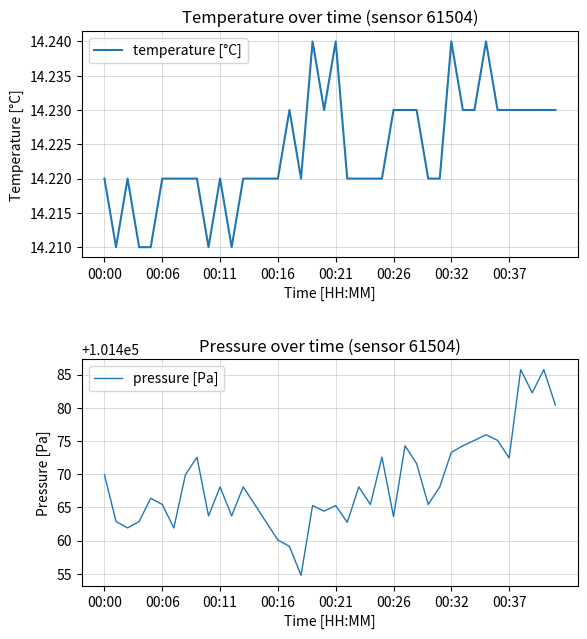

Reading left to right, extract all data points from this chart.

temperature [°C]: 14.2	14.2	14.2	14.2	14.2	14.2	14.2	14.2	14.2	14.2	14.2	14.2	14.2	14.2	14.2	14.2	14.2	14.2	14.2	14.2	14.2	14.2	14.2	14.2	14.2	14.2	14.2	14.2	14.2	14.2	14.2	14.2	14.2	14.2	14.2	14.2	14.2	14.2	14.2	14.2
pressure [Pa]: 101469.9	101462.9	101461.9	101462.9	101466.4	101465.4	101461.9	101469.9	101472.6	101463.7	101468.1	101463.7	101468.1	101465.4	101462.8	101460.1	101459.1	101454.8	101465.3	101464.4	101465.3	101462.8	101468.1	101465.4	101472.6	101463.6	101474.3	101471.6	101465.4	101468.1	101473.3	101474.3	101475.1	101475.9	101475.1	101472.4	101485.8	101482.2	101485.8	101480.4